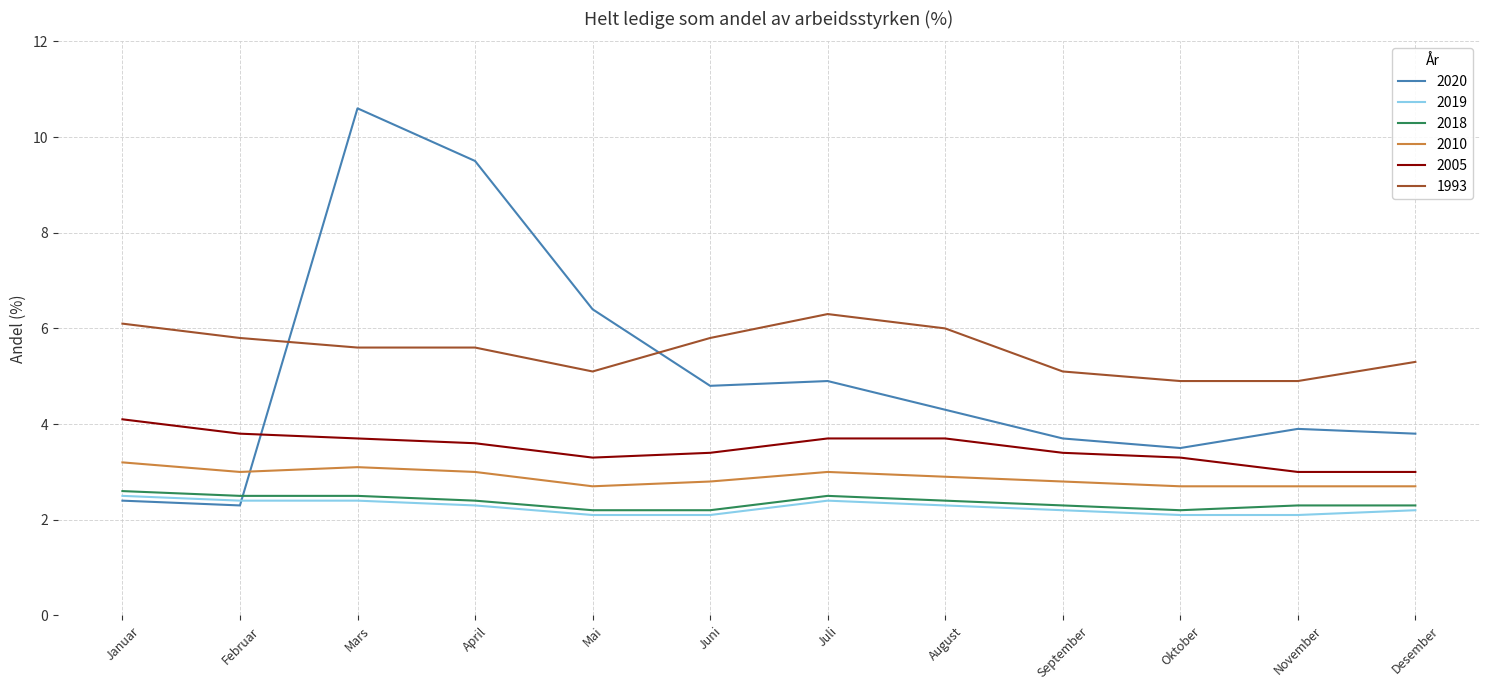

Reading left to right, extract all data points from this chart.

2020: Januar=2.4	Februar=2.3	Mars=10.6	April=9.5	Mai=6.4	Juni=4.8	Juli=4.9	August=4.3	September=3.7	Oktober=3.5	November=3.9	Desember=3.8
2019: Januar=2.5	Februar=2.4	Mars=2.4	April=2.3	Mai=2.1	Juni=2.1	Juli=2.4	August=2.3	September=2.2	Oktober=2.1	November=2.1	Desember=2.2
2018: Januar=2.6	Februar=2.5	Mars=2.5	April=2.4	Mai=2.2	Juni=2.2	Juli=2.5	August=2.4	September=2.3	Oktober=2.2	November=2.3	Desember=2.3
2010: Januar=3.2	Februar=3.0	Mars=3.1	April=3.0	Mai=2.7	Juni=2.8	Juli=3.0	August=2.9	September=2.8	Oktober=2.7	November=2.7	Desember=2.7
2005: Januar=4.1	Februar=3.8	Mars=3.7	April=3.6	Mai=3.3	Juni=3.4	Juli=3.7	August=3.7	September=3.4	Oktober=3.3	November=3.0	Desember=3.0
1993: Januar=6.1	Februar=5.8	Mars=5.6	April=5.6	Mai=5.1	Juni=5.8	Juli=6.3	August=6.0	September=5.1	Oktober=4.9	November=4.9	Desember=5.3